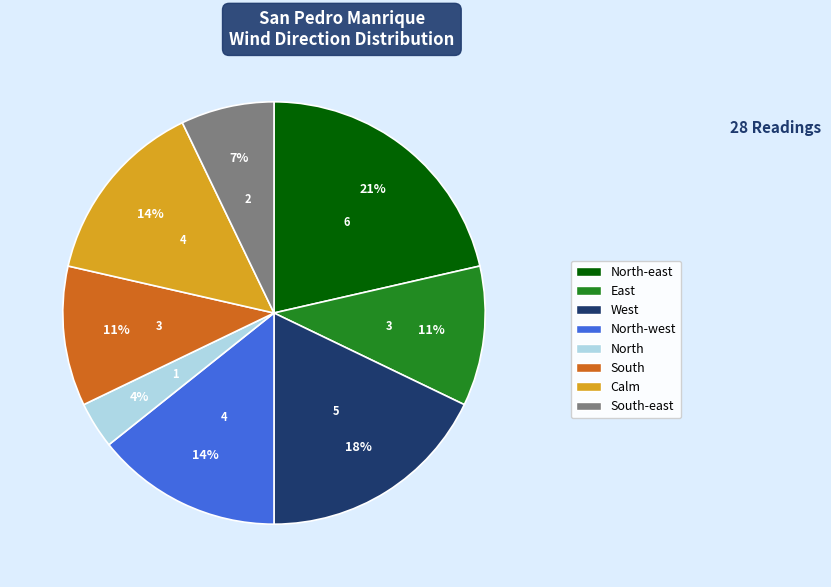

To the nearest percent, what is the average slice percentage?

12%